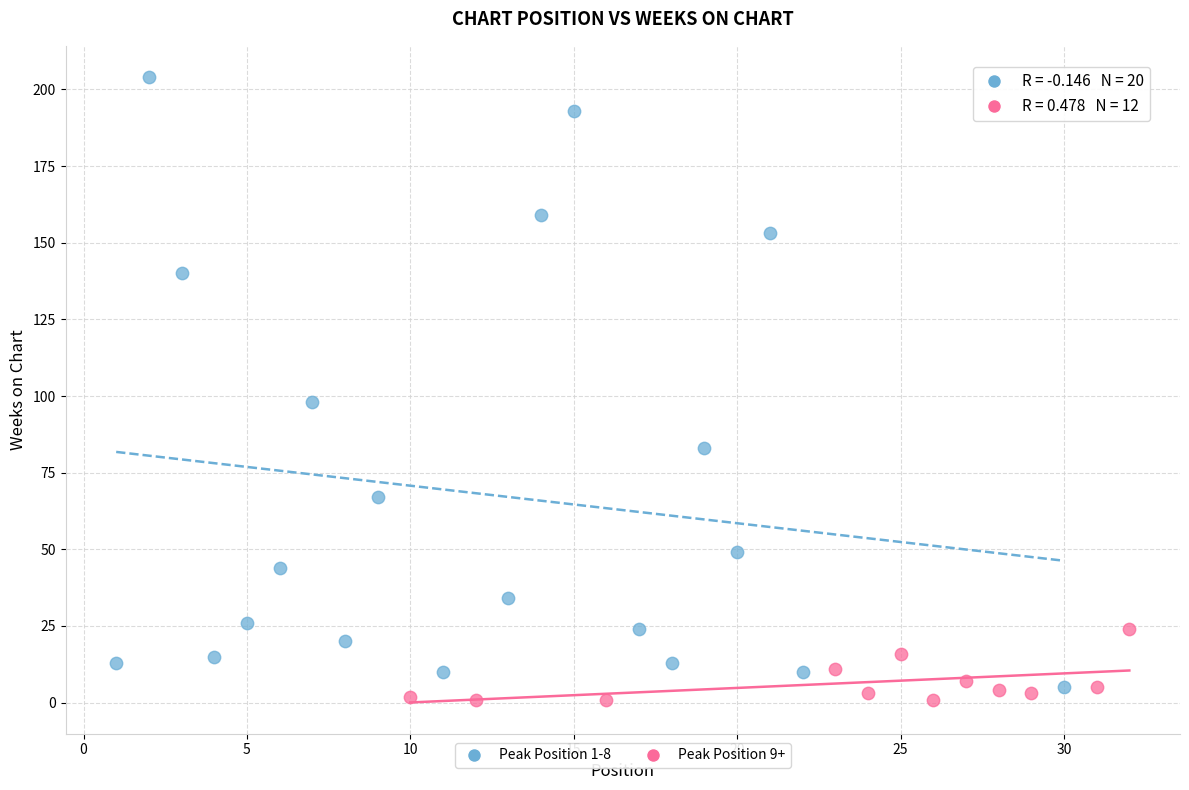

What are all the series names shown in the legend?

Peak Position 1-8, Peak Position 9+